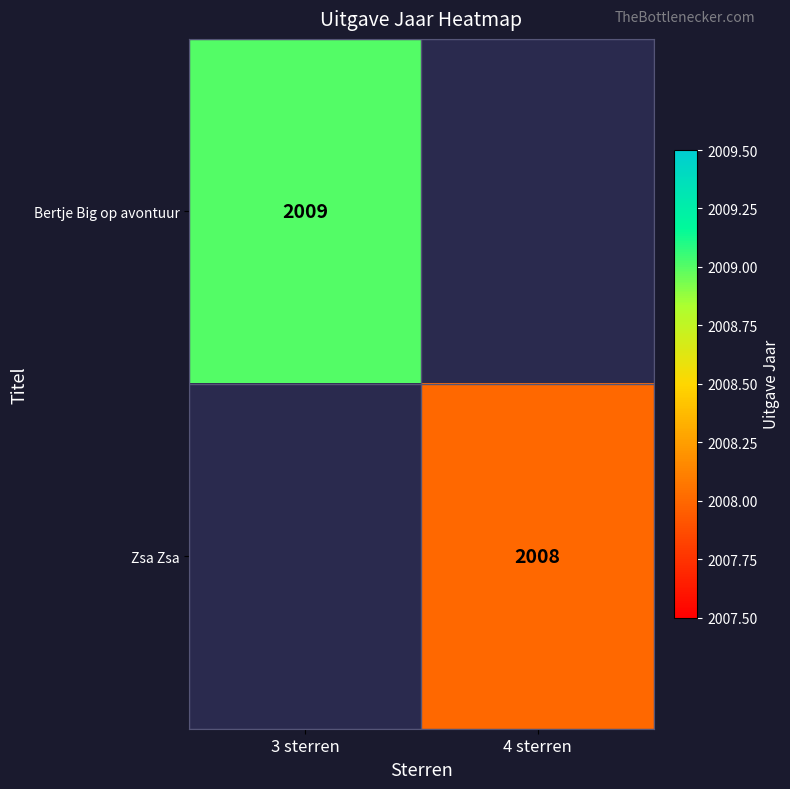

True or false: Bertje Big op avontuur has a value of 2009 at 3 sterren.

True